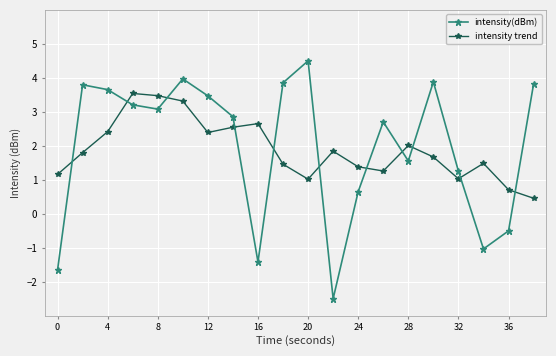

Which series has the widest spread of values?

intensity(dBm)